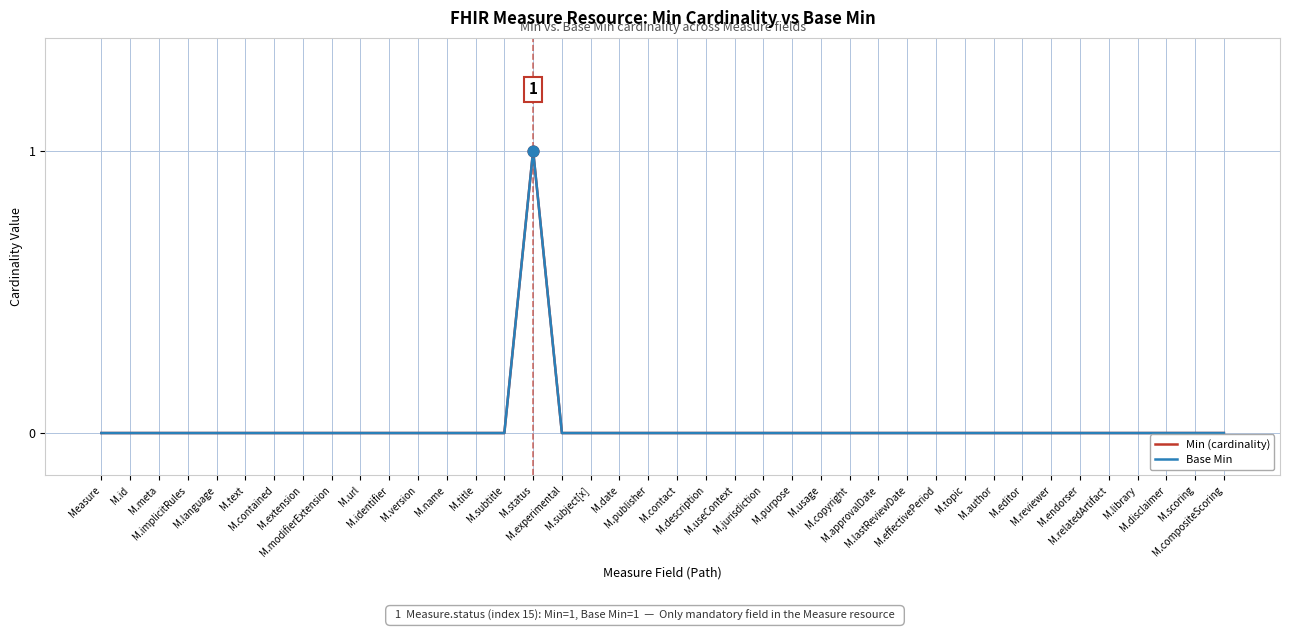

Does the chart have visible grid lines?

Yes